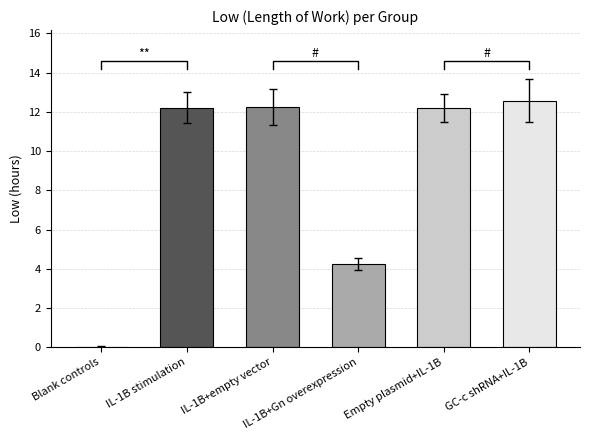

Between IL-1B stimulation and Empty plasmid+IL-1B, which is larger?

IL-1B stimulation